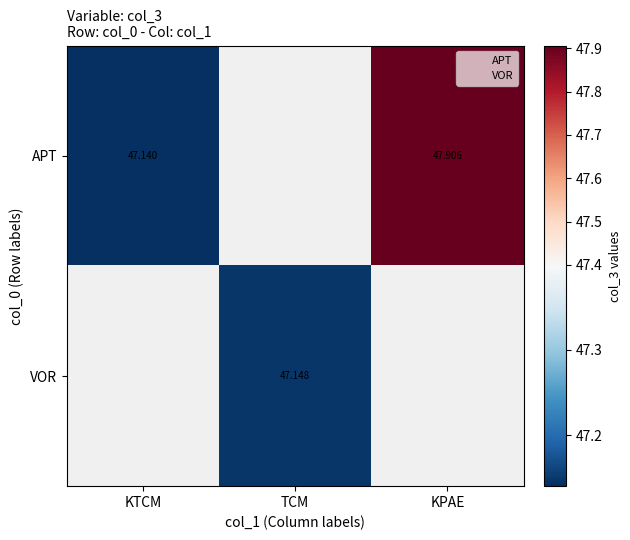

What is the greatest value displayed?

47.9